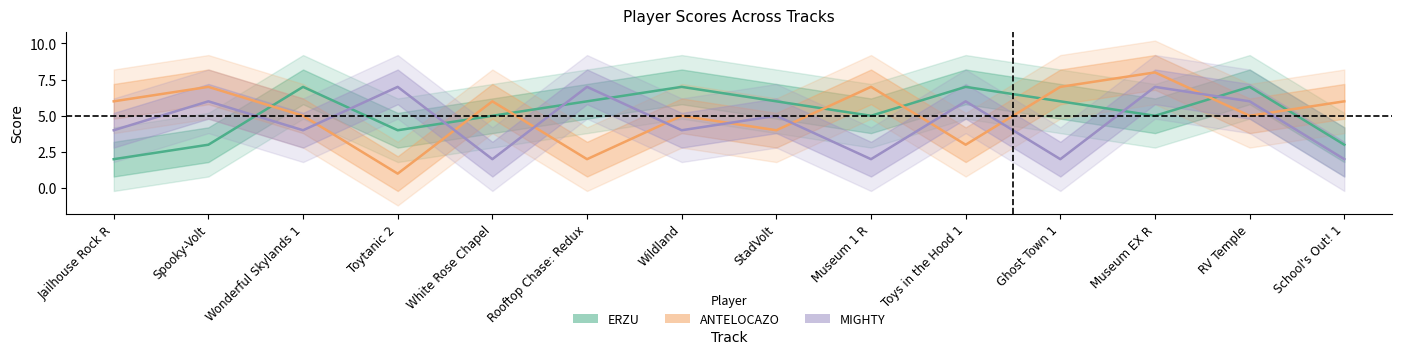

How many data points in ERZU are less than 6?

7